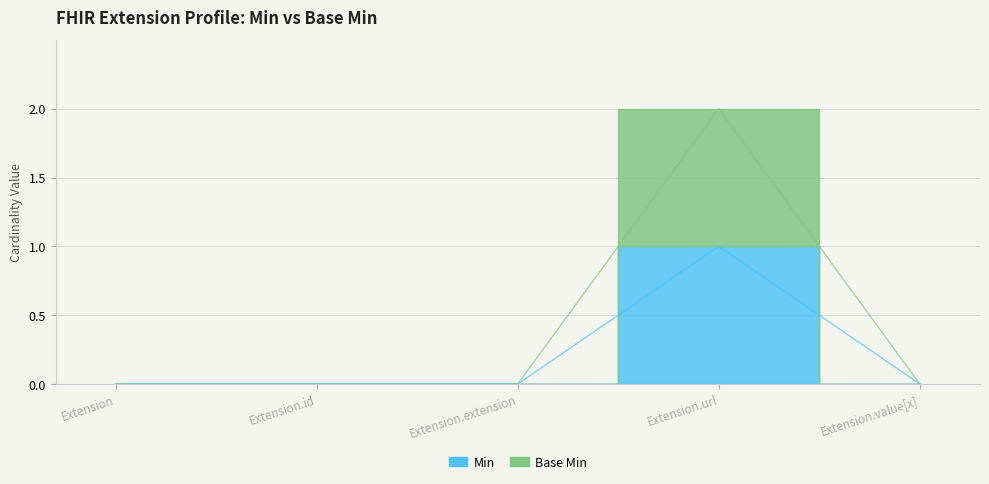

Rank the series by their average value, from lowest to highest.

Min, Base Min